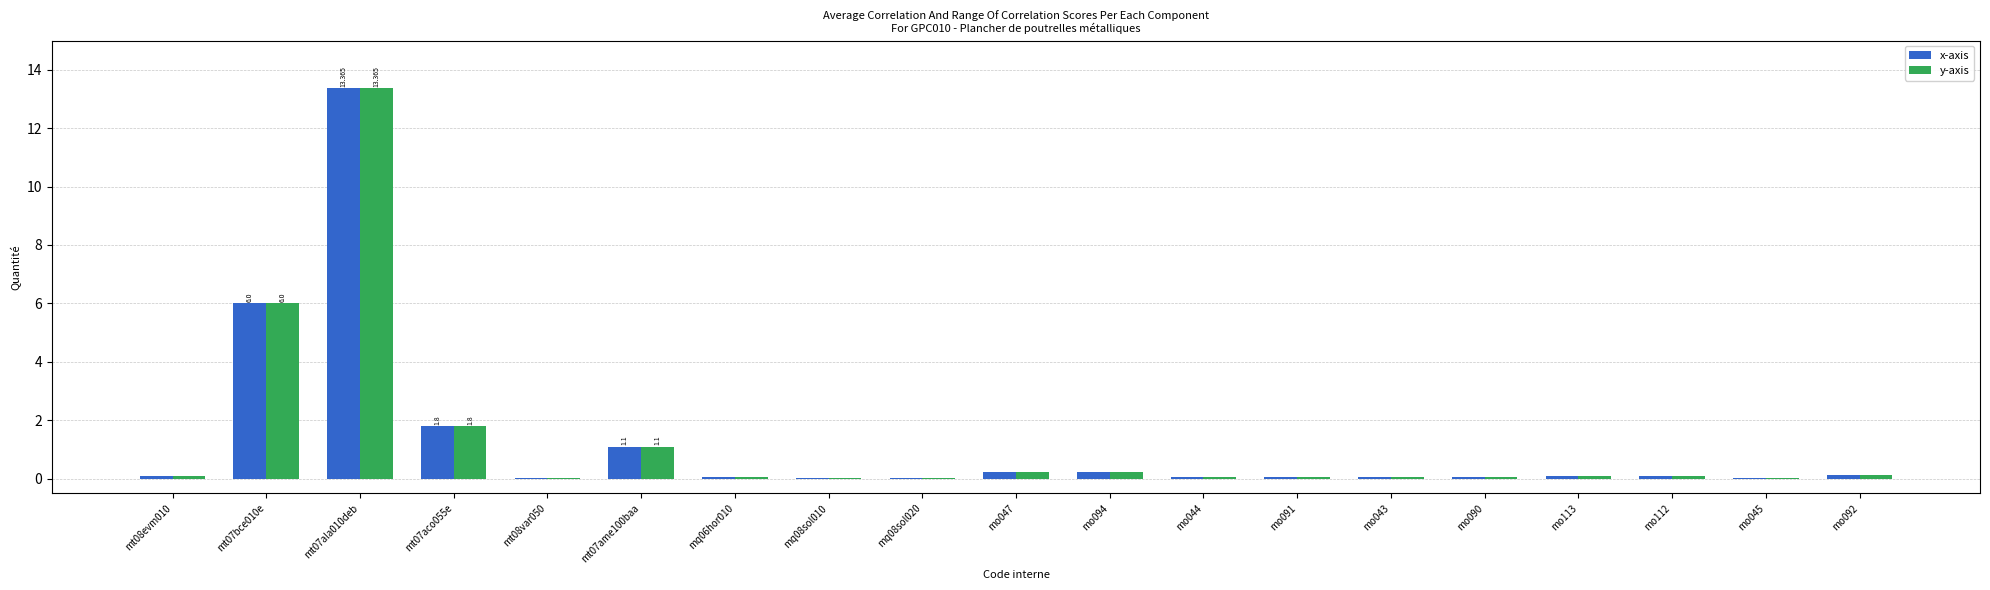

Is the value of y-axis at mt08var050 greater than the value of x-axis at mq08sol010?

Yes